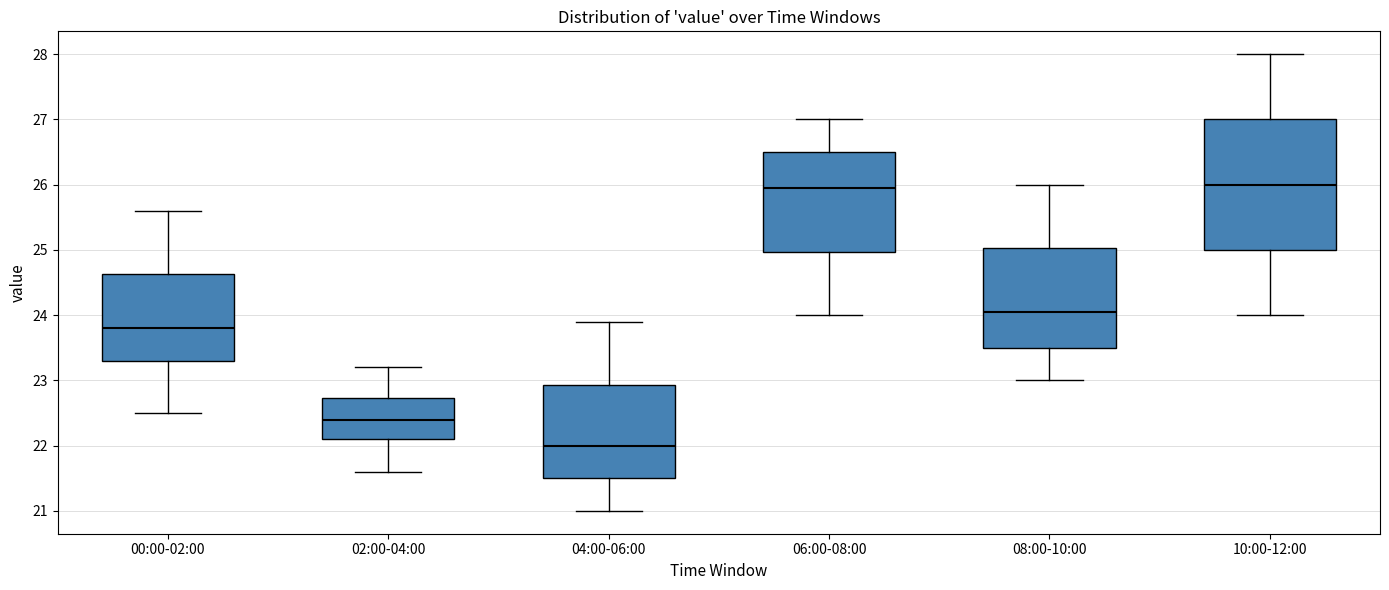

Where does the lower whisker of the box for 00:00-02:00 end on the y-axis? The values are not printed on the chart, so give them approximately, as read against the axis.

22.5